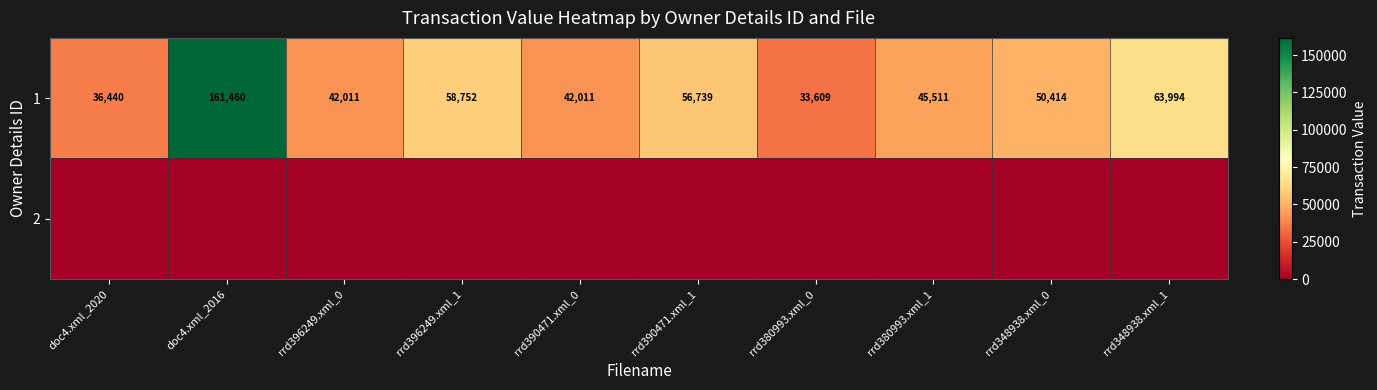

At how many categories does at least one series exceed 9863?

10